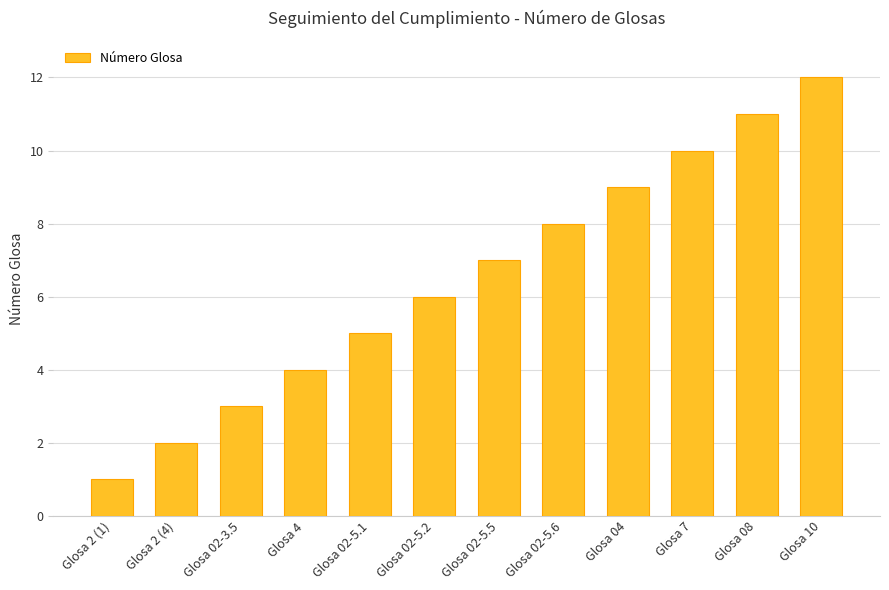

Between Glosa 02-5.1 and Glosa 7, which is larger?

Glosa 7